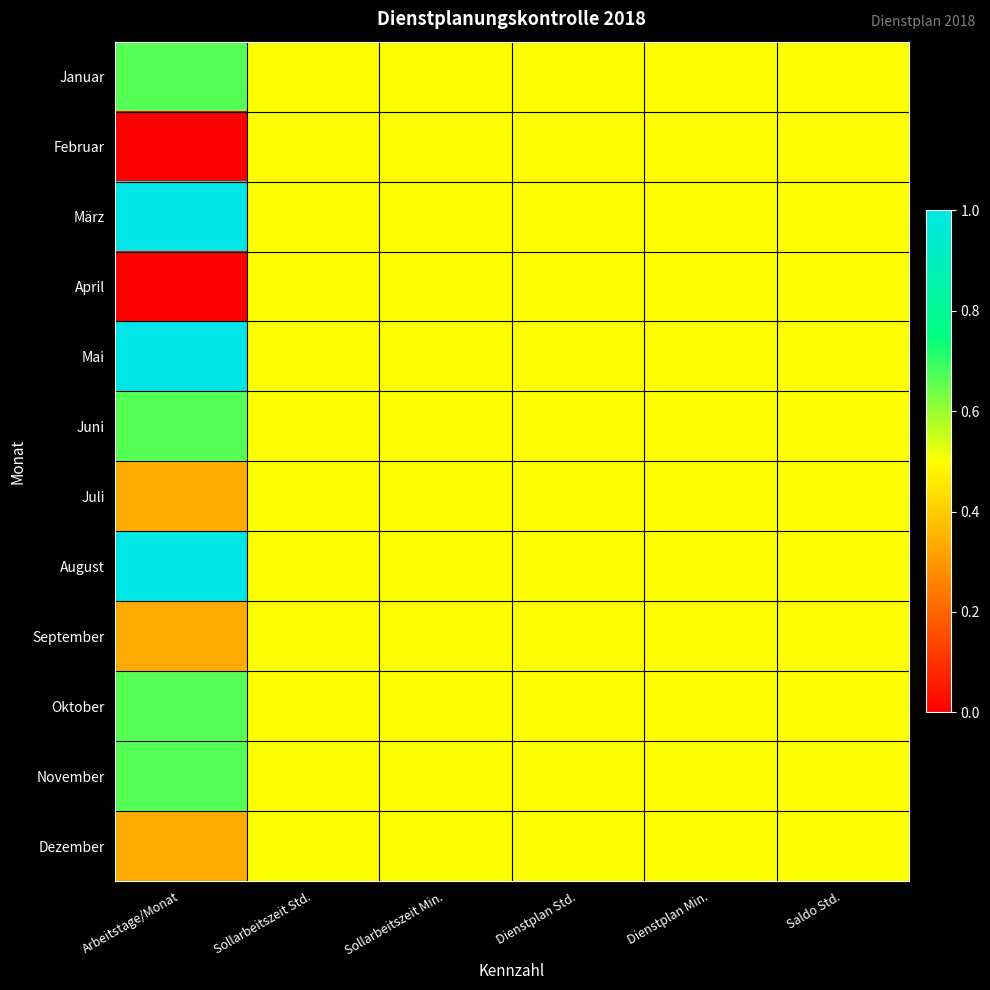

Count the number of data series in this chart.

12